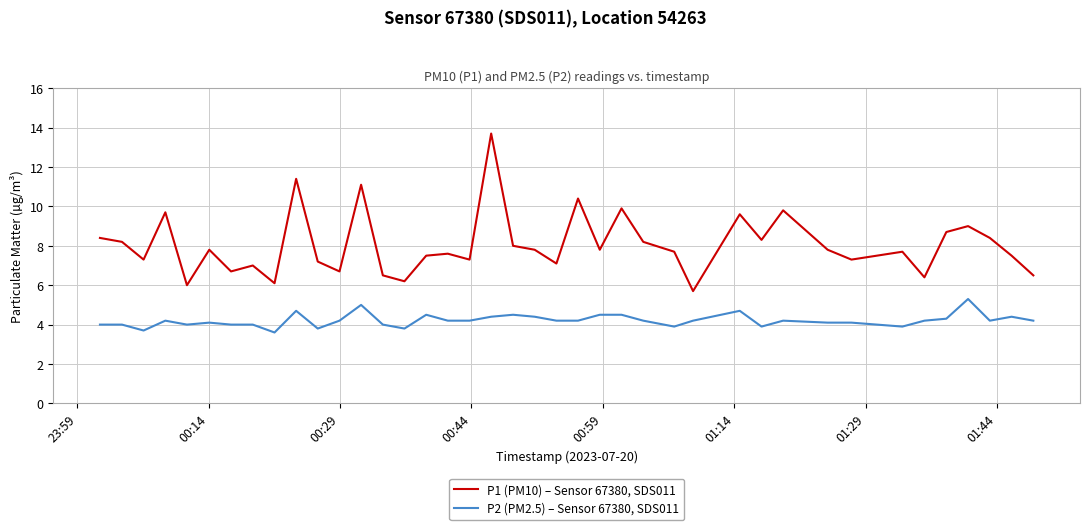

Which series has the largest range (max minus min)?

P1 (PM10) – Sensor 67380, SDS011